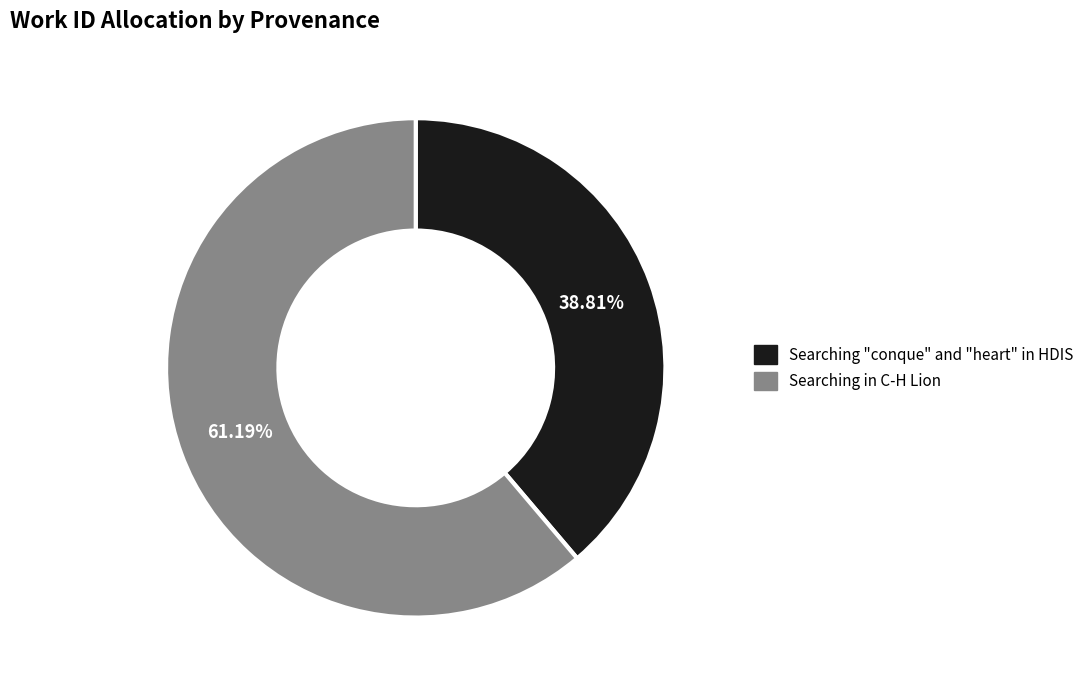

Rank the categories by value from highest to lowest.

Searching in C-H Lion, Searching "conque" and "heart" in HDIS